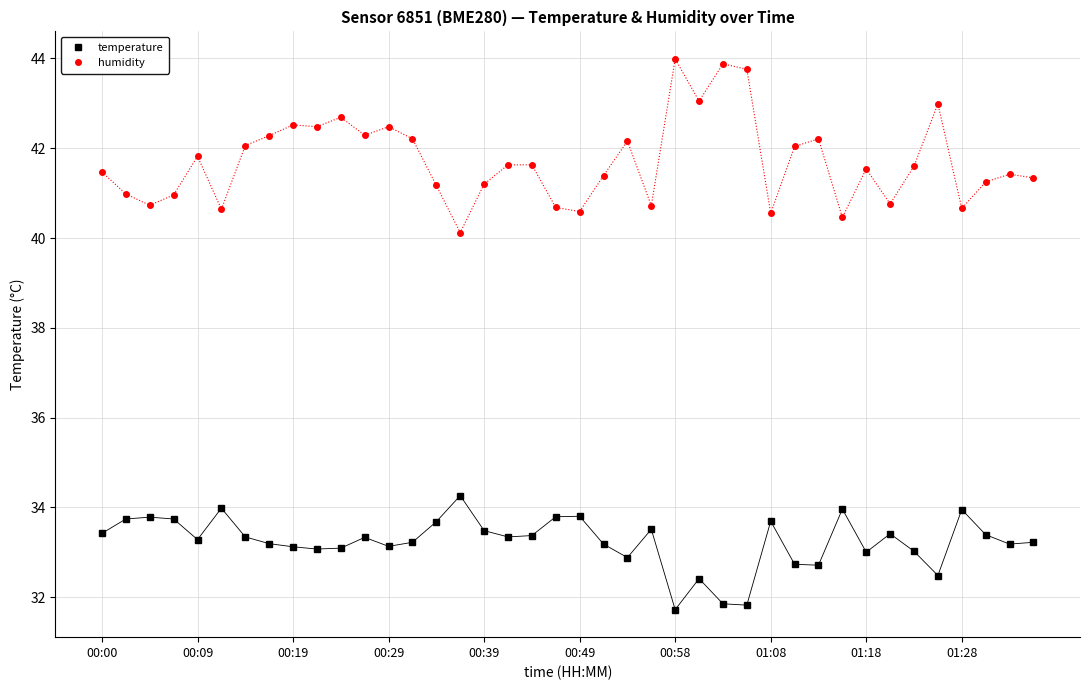

What is the sum of all humidity values?

1668.4